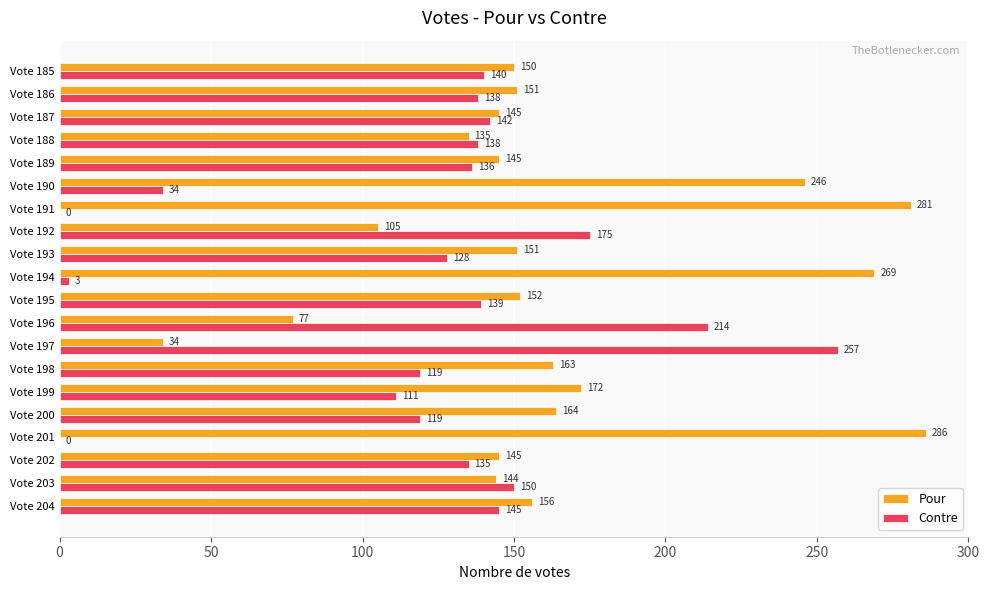

At which label is Contre closest to 128?

Vote 193